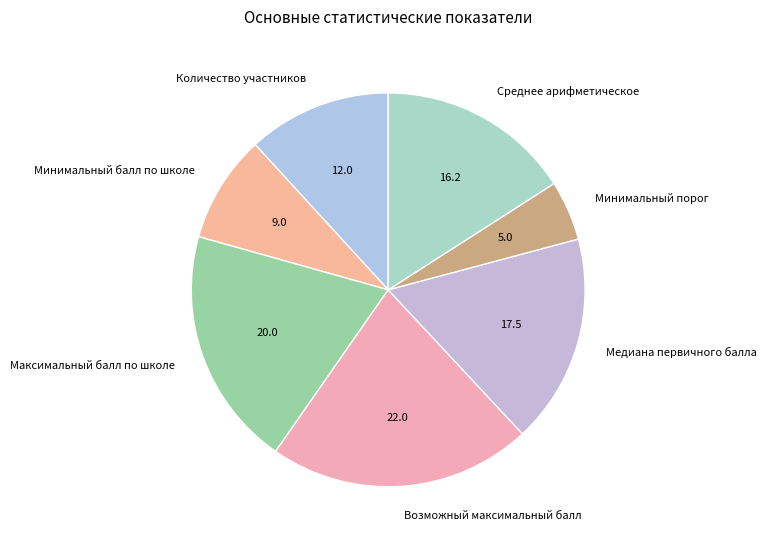

Is there any slice that represents more than half of the pie?

No